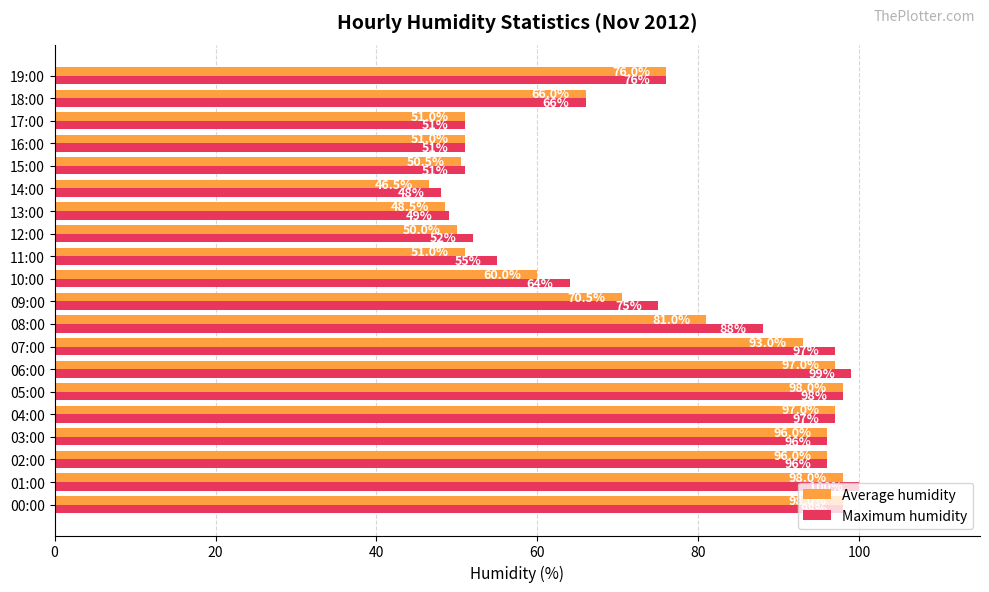

Is the value of Average humidity at 18:00 greater than the value of Maximum humidity at 00:00?

No